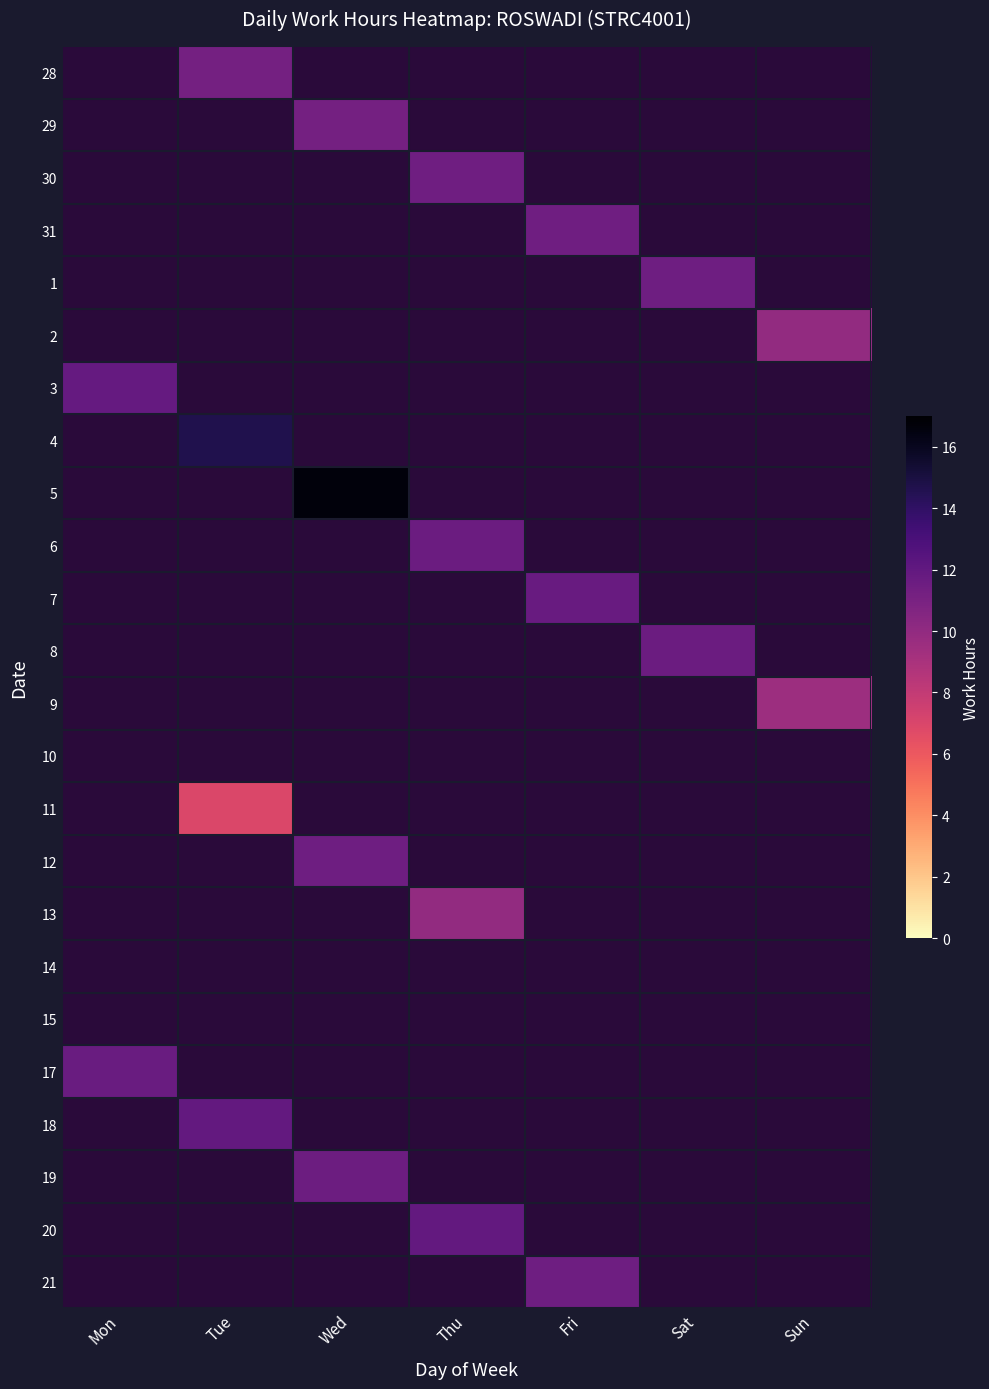

Between Fri and Sat, which is larger?

Sat